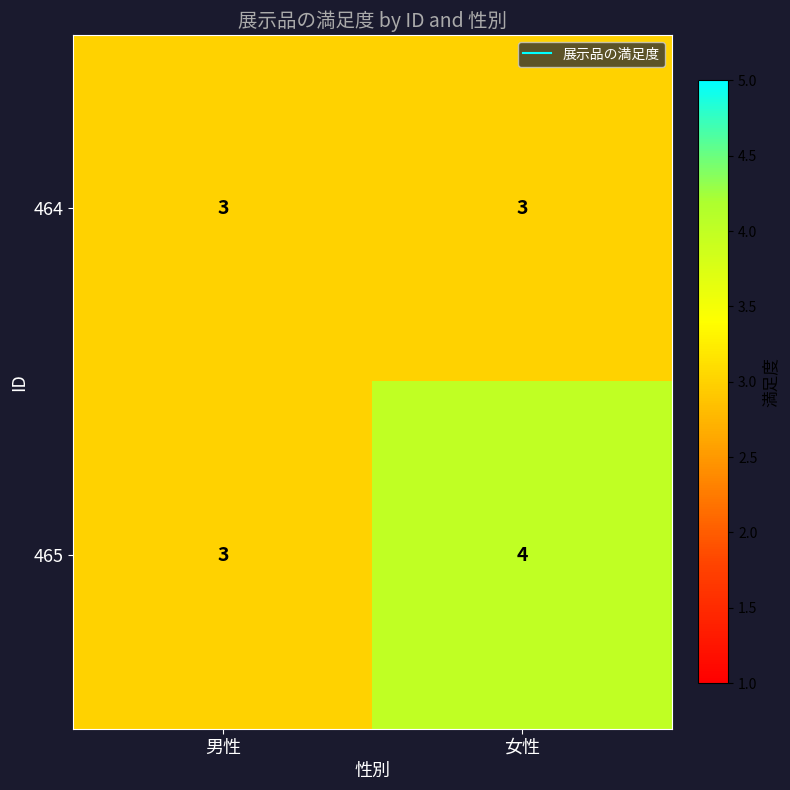

Rank the series by their average value, from lowest to highest.

464, 465